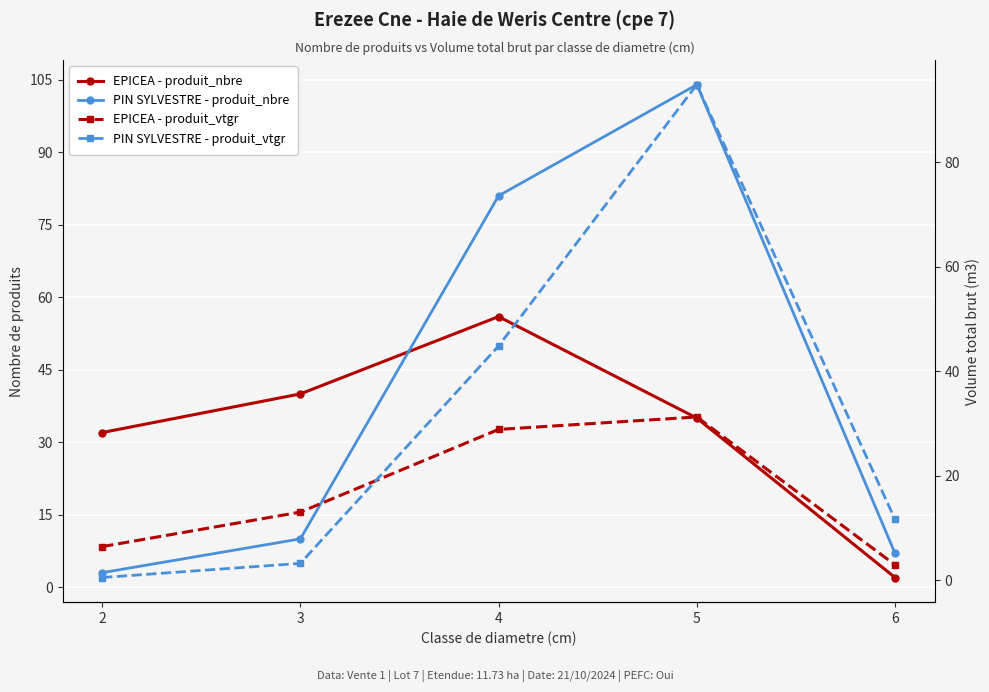

True or false: EPICEA - produit_vtgr has a value of 6.5 at 2.

True